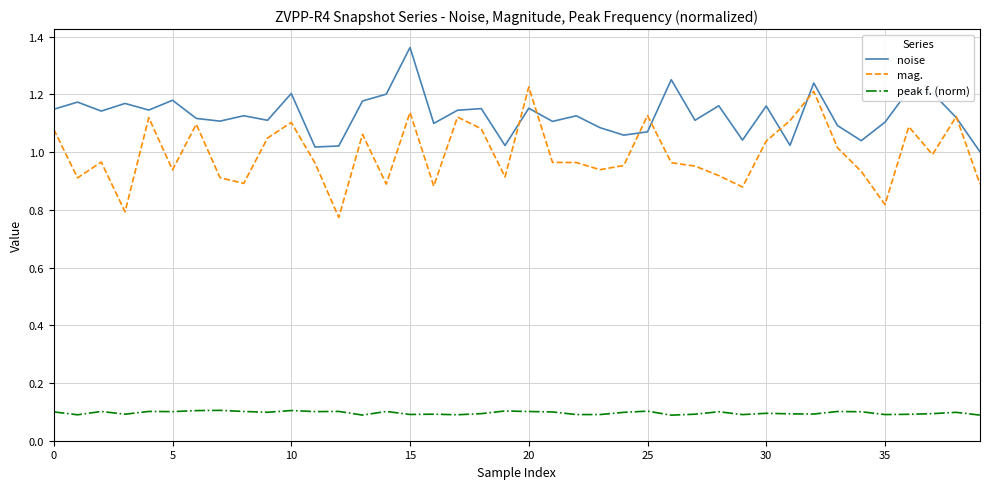

List the series in order of their peak value, lowest first.

peak f. (norm), mag., noise